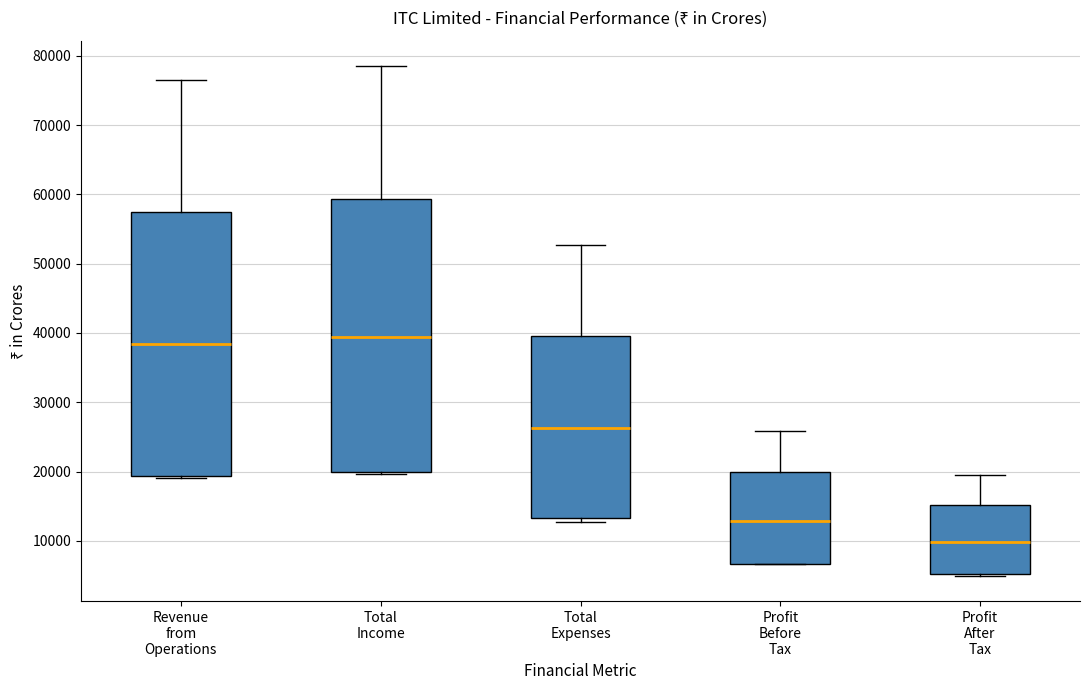

Reading left to right, read every box against the y-axis: the position of its median line, the range the box covers, and the ends of its whiskers. The values are not printed on the chart, so give them approximately, as read against the axis.

Revenue from Operations: median 38000, box 19000 to 57000, whiskers 19000 (just below the box's lower edge) to 77000
Total Income: median 39000, box 20000 to 59000, whiskers 20000 (just below the box's lower edge) to 78000
Total Expenses: median 26000, box 13000 to 40000, whiskers 13000 (just below the box's lower edge) to 53000
Profit Before Tax: median 13000, box 7000 to 20000, whiskers 7000 to 26000
Profit After Tax: median 10000, box 5000 to 15000, whiskers 5000 to 19000